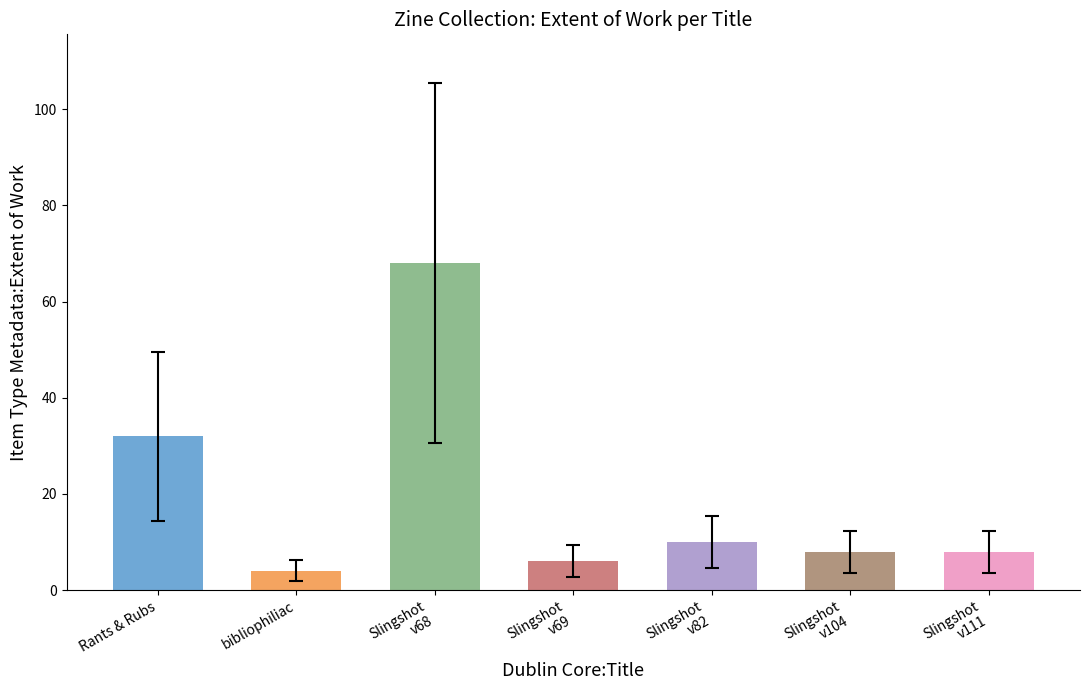

How many series are shown in this chart?

1